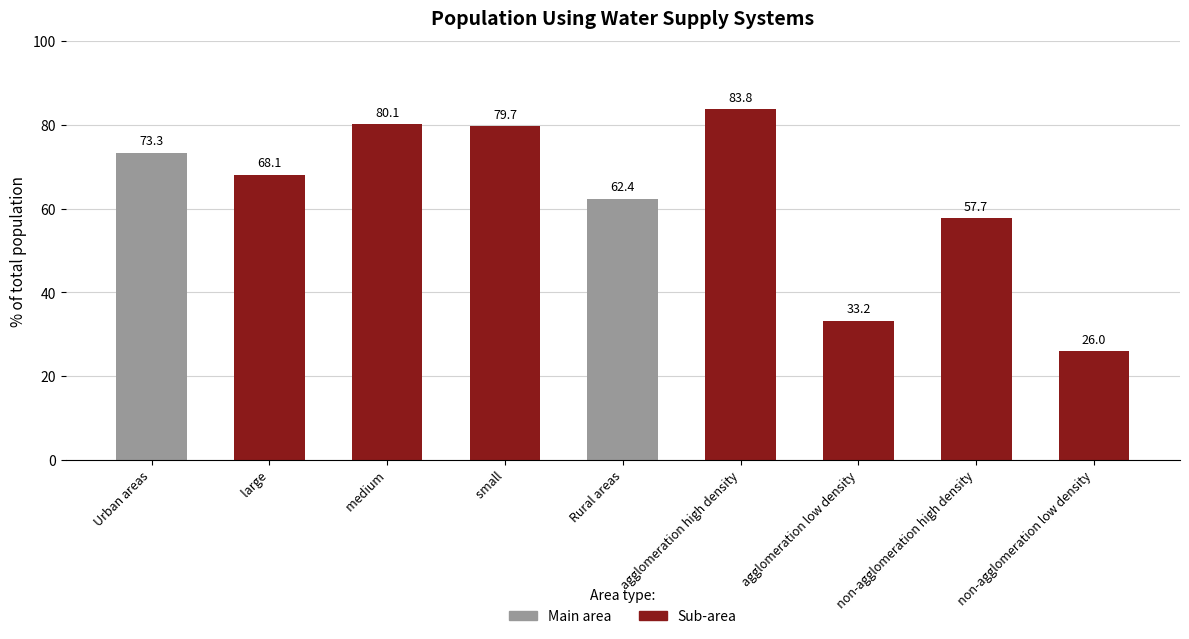

Rank the categories by value from highest to lowest.

   agglomeration high density,    medium,    small, Urban areas,    large, Rural areas,    non-agglomeration high density,    agglomeration low density,    non-agglomeration low density